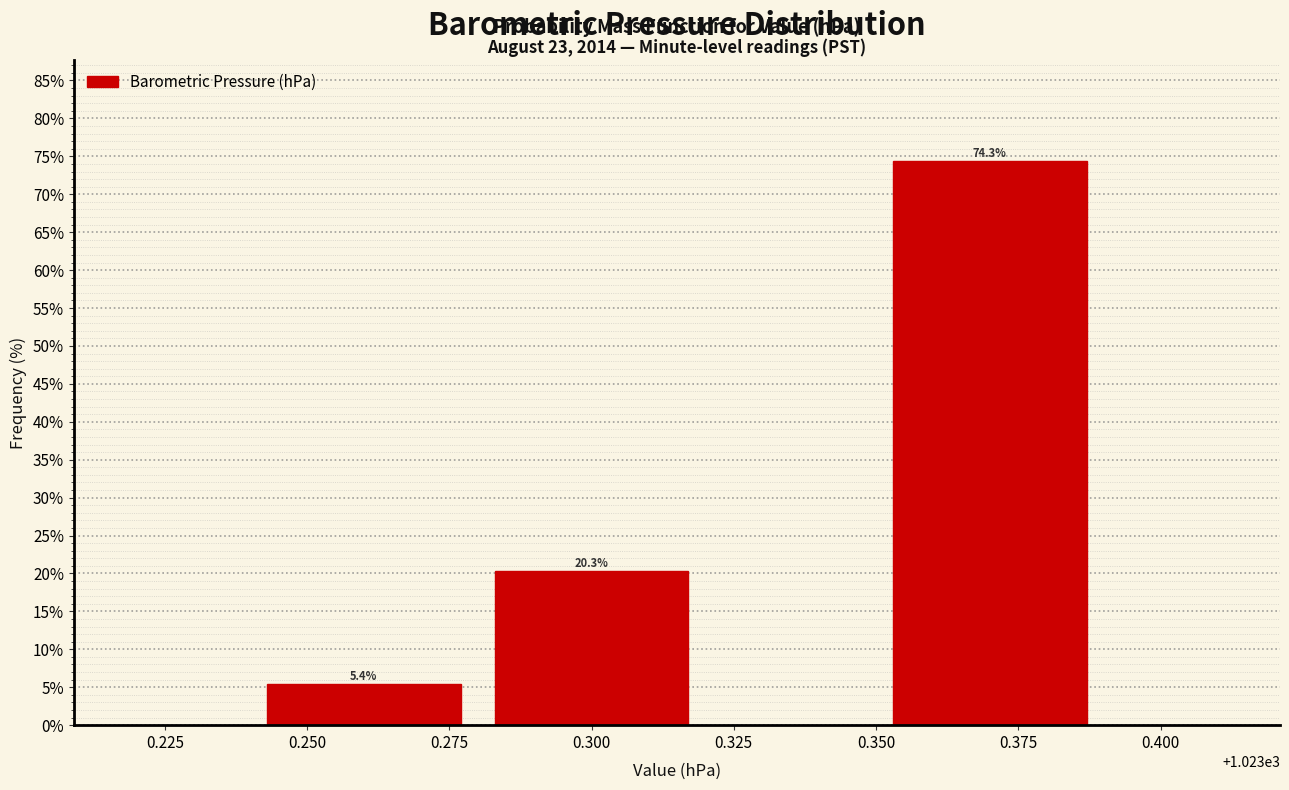

Reading left to right, extract all data points from this chart.

5.4	20.3	74.3